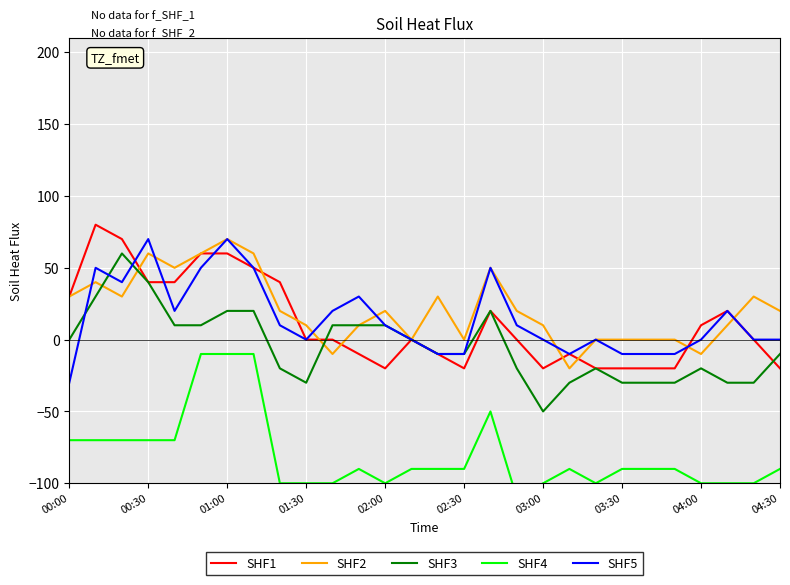

What is the difference between the maximum and minimum values in the SHF3 series?

110.0